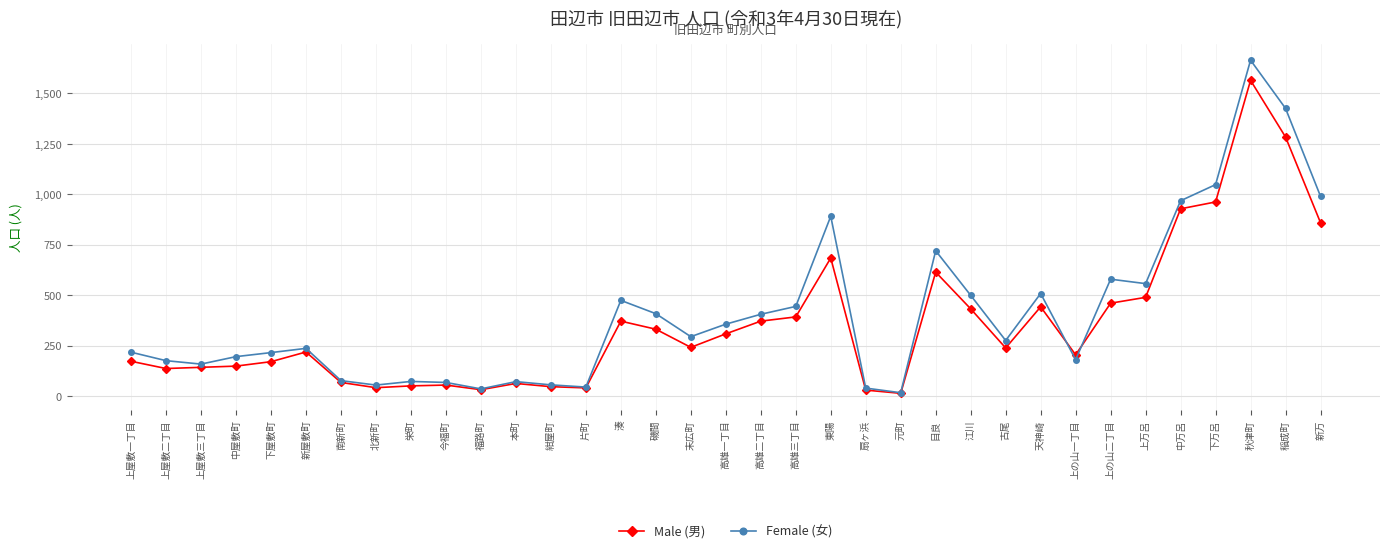

After their last crossing, which series has the higher values: Female (女) or Male (男)?

Female (女)